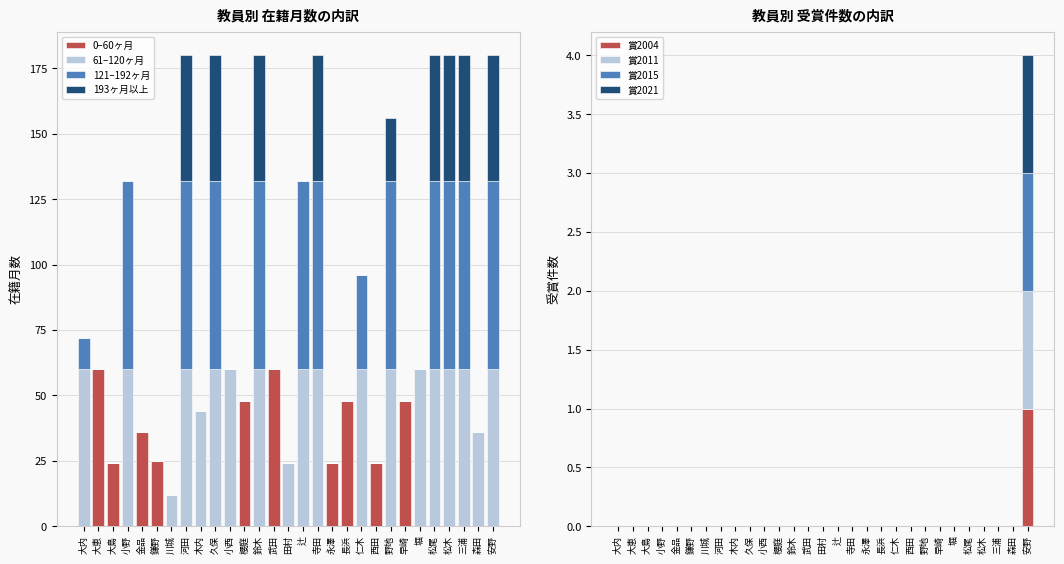

Which category has the highest value in the 賞2004 series?

安野